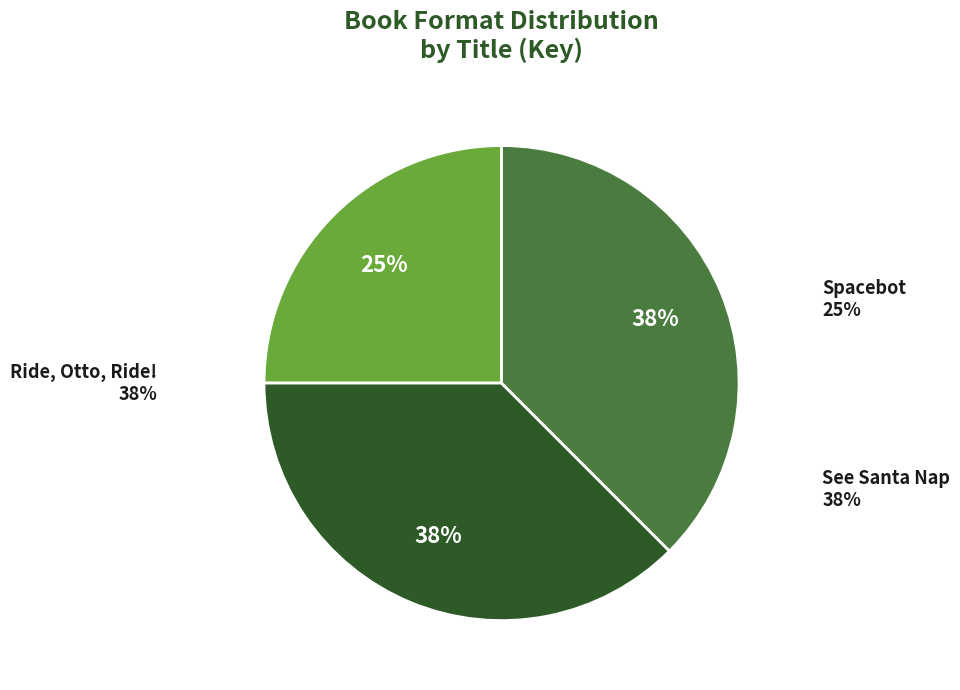

Is there a majority slice in this chart?

No